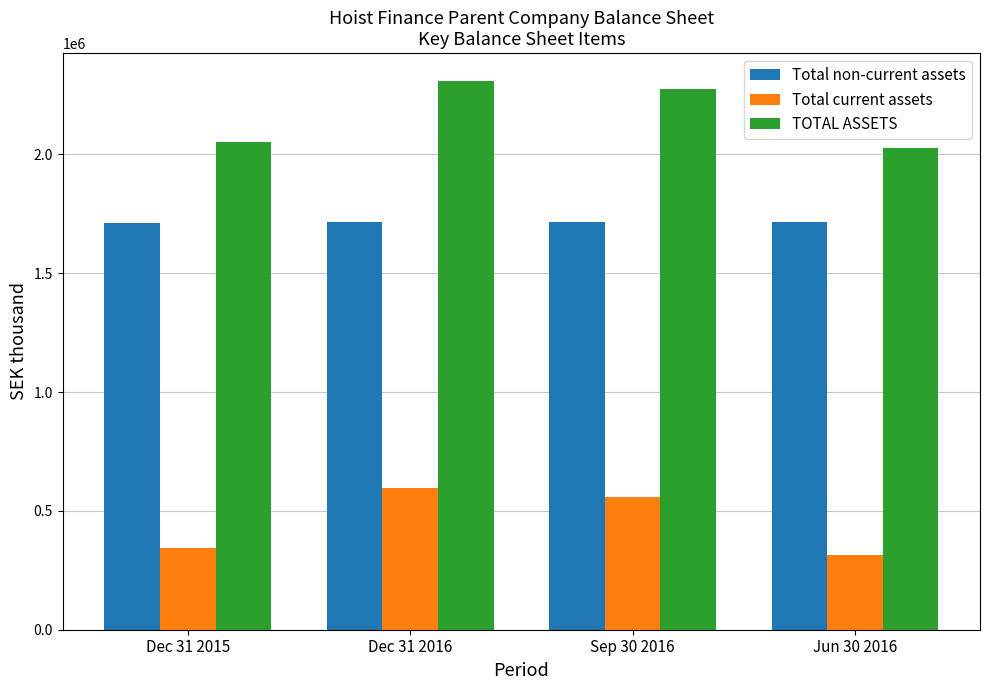

What position from the right is Dec 31 2015?

4